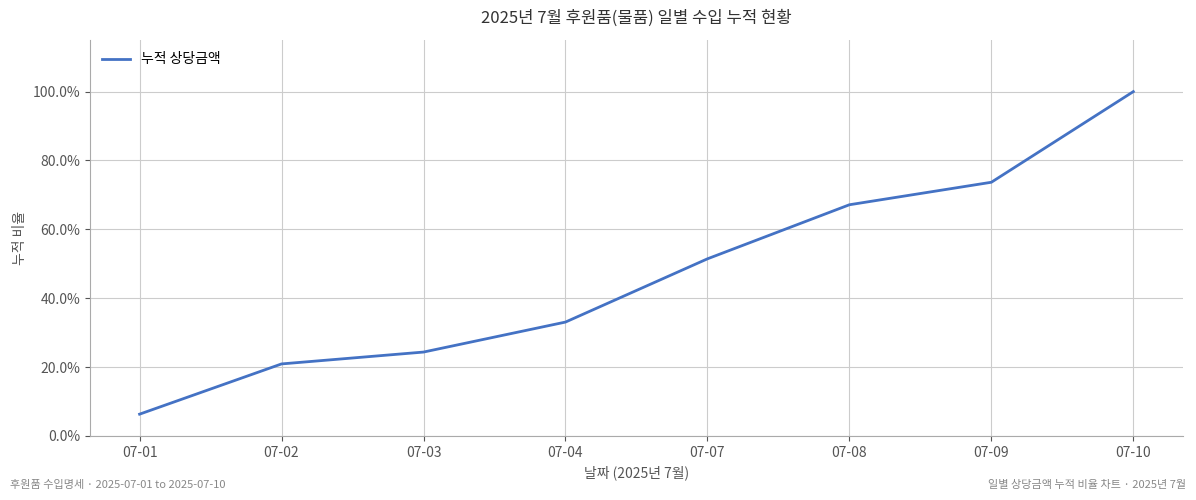

Is this an area chart (filled region under the line)?

No